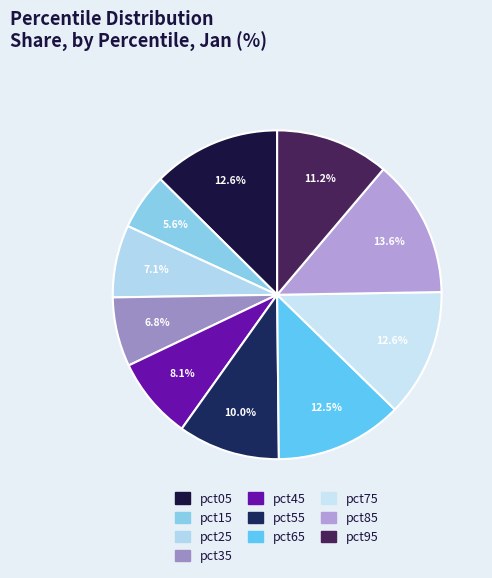

Is there a majority slice in this chart?

No